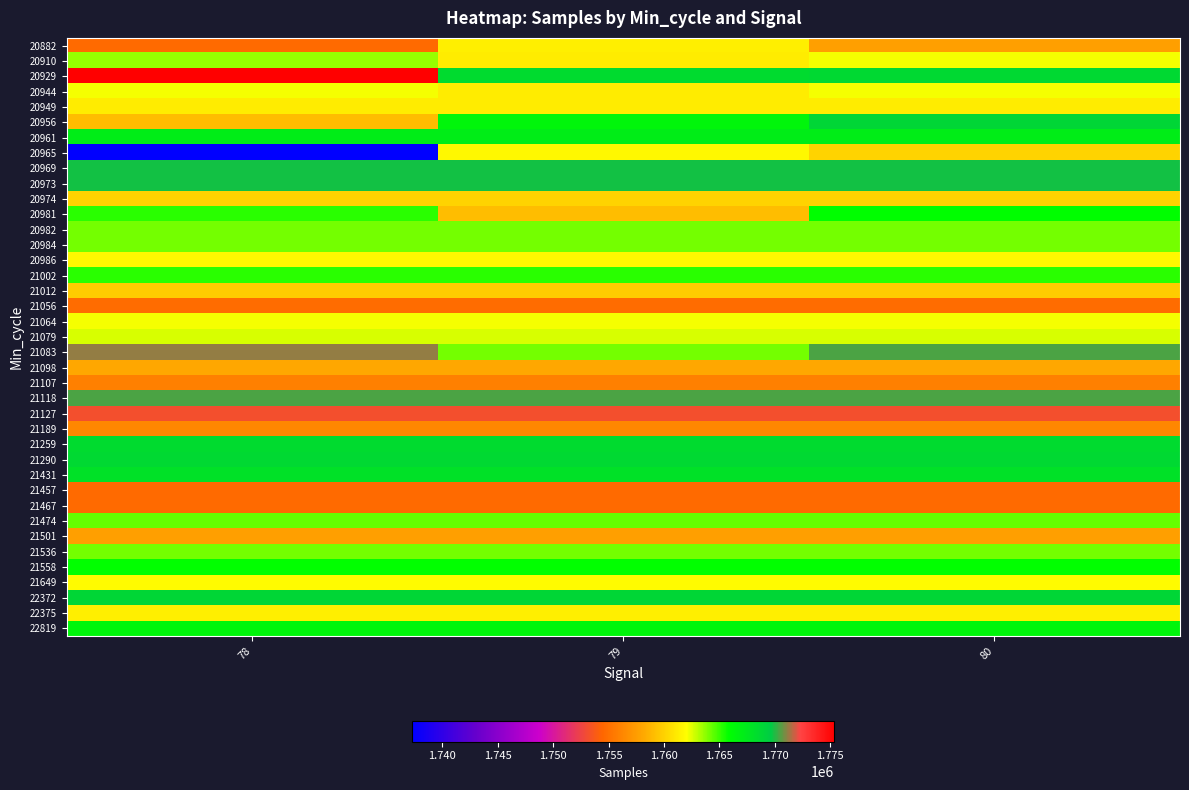

What is the minimum value shown in the chart?

1737270